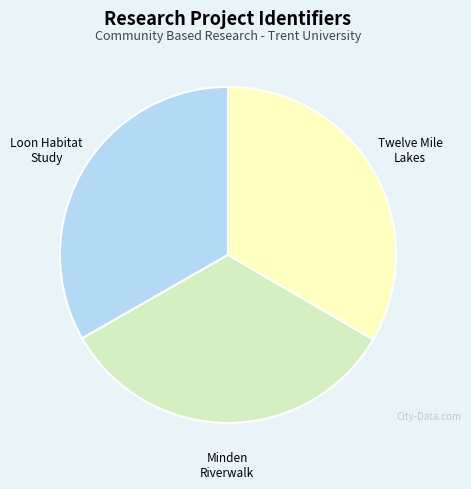

Count the number of slices in the pie.

3